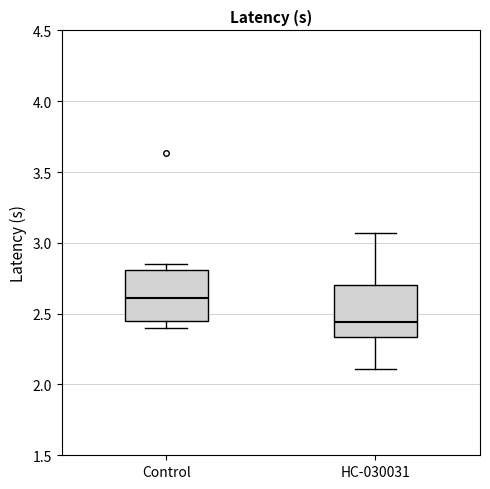

Which box has the lowest median line?

HC-030031